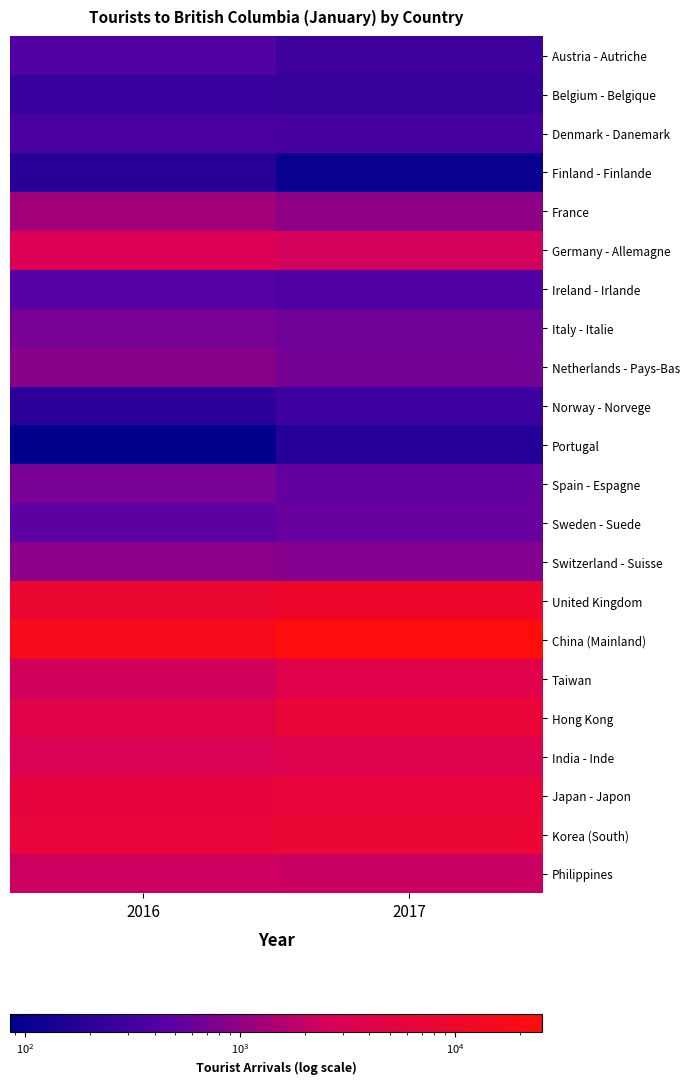

At which category does the chart reach its minimum across all series?

2016